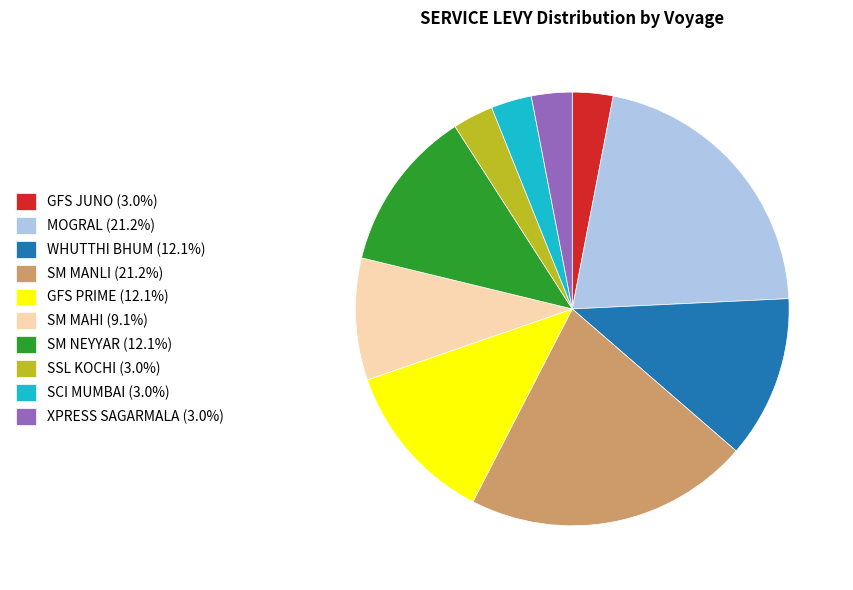

Is the sum of GFS JUNO (3.0%) and XPRESS SAGARMALA (3.0%) greater than half?

No